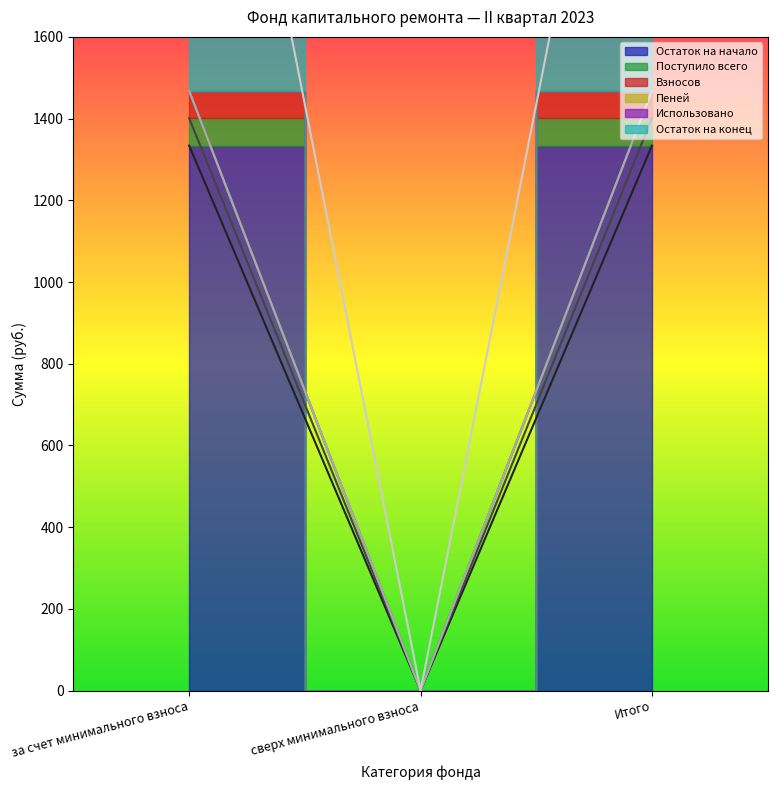

Is this an area chart (filled region under the line)?

No